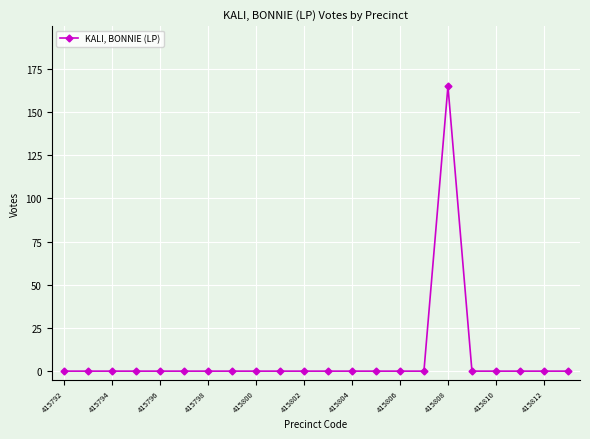

True or false: the data has more than 0 interior local peaks.

True